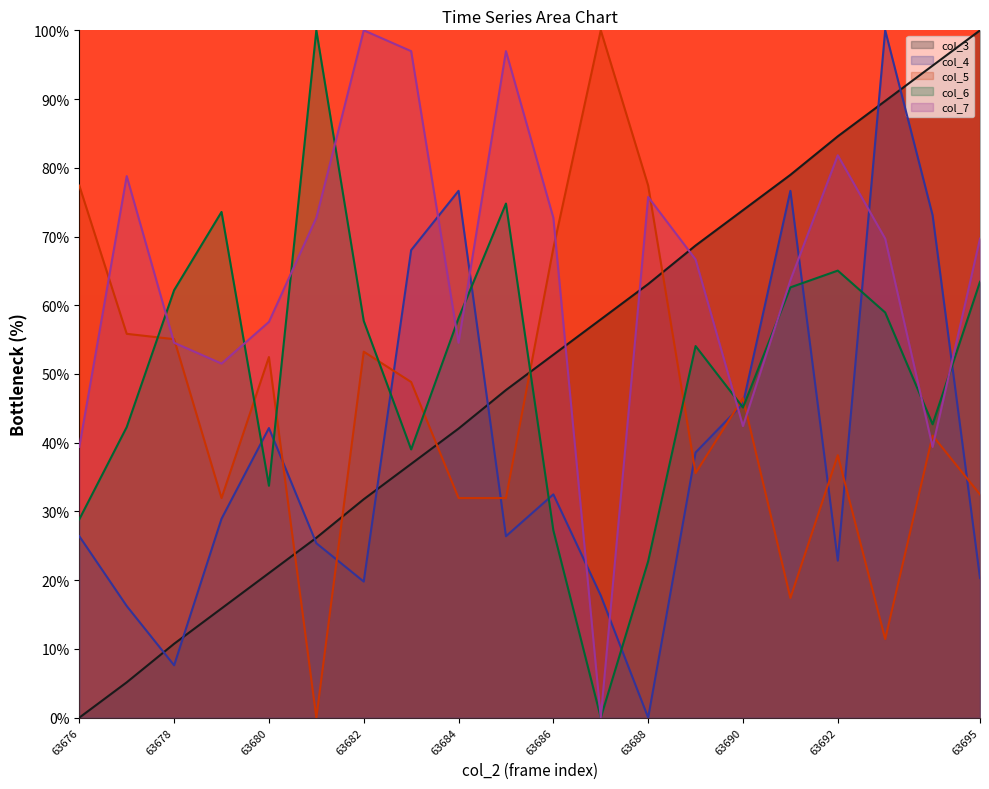

How many values in col_3 are above zero?

19